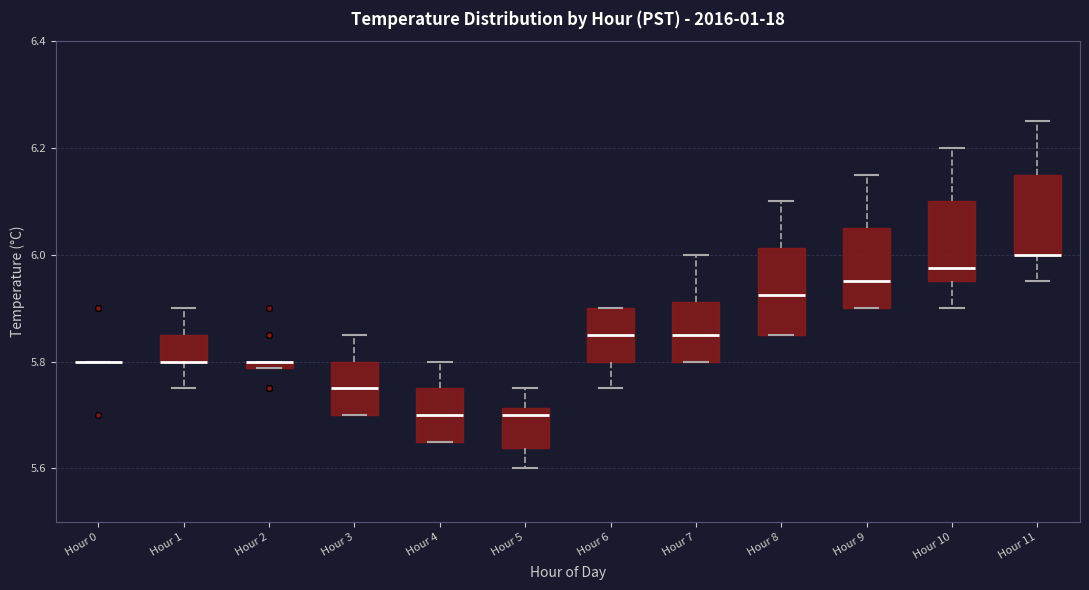

Where does the median line of the box for Hour 9 sit on the y-axis? The values are not printed on the chart, so give them approximately, as read against the axis.

5.96